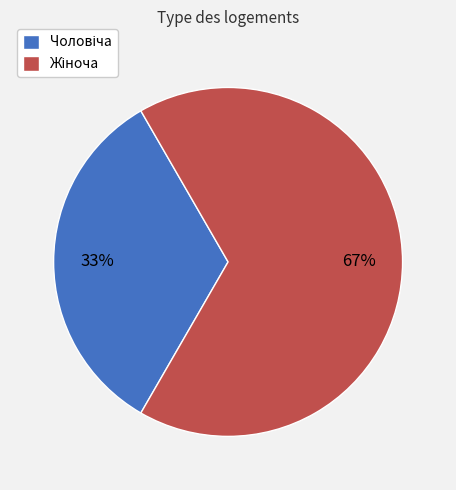

Does any single category account for the majority?

Yes